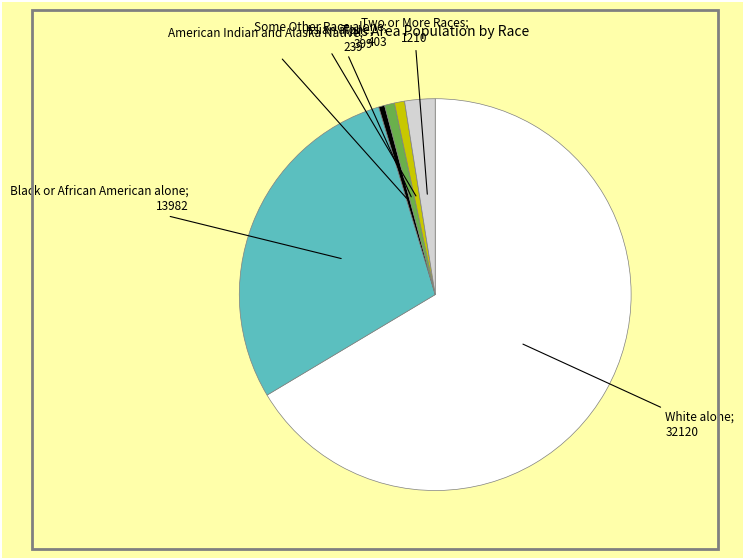

Is there any slice that represents more than half of the pie?

Yes